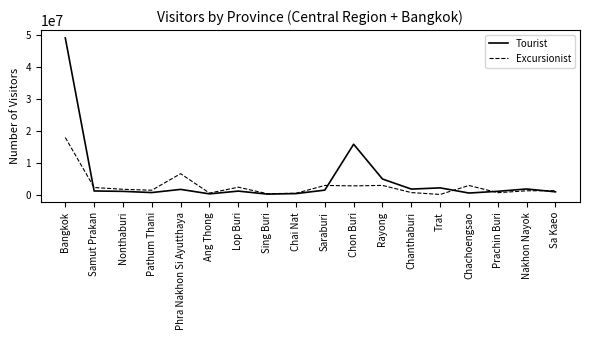

Count the number of data series in this chart.

2